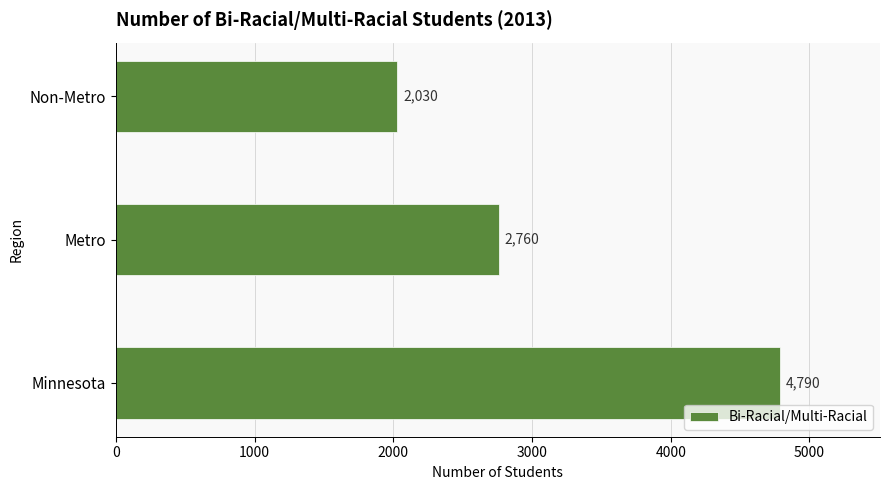

Reading top to bottom, what are all the values shown in this chart?

2030	2760	4790